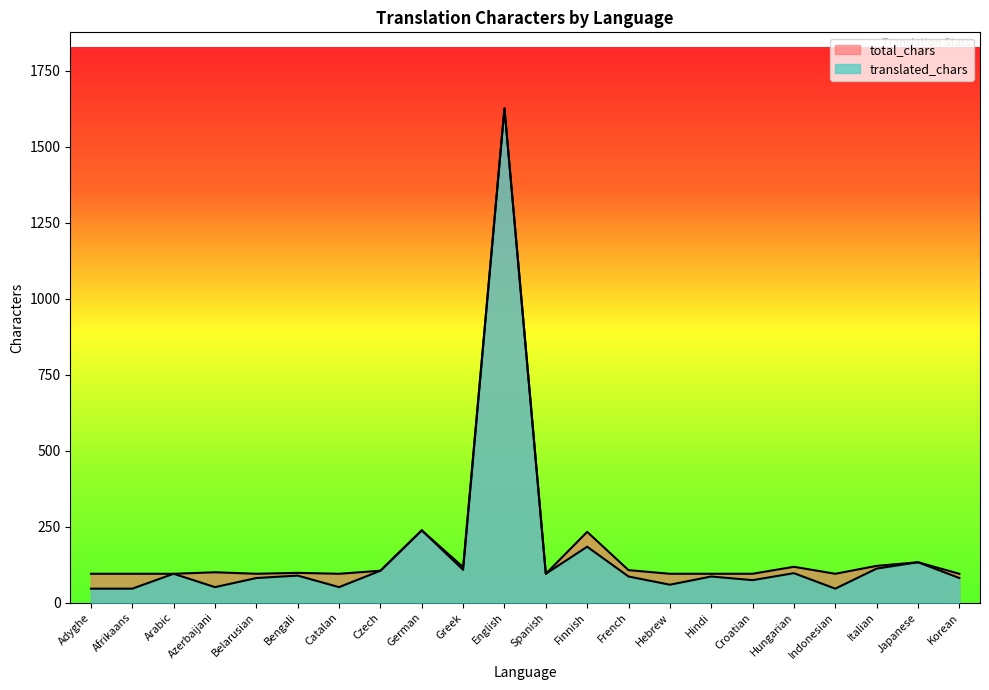

How many data points does each series have?

22